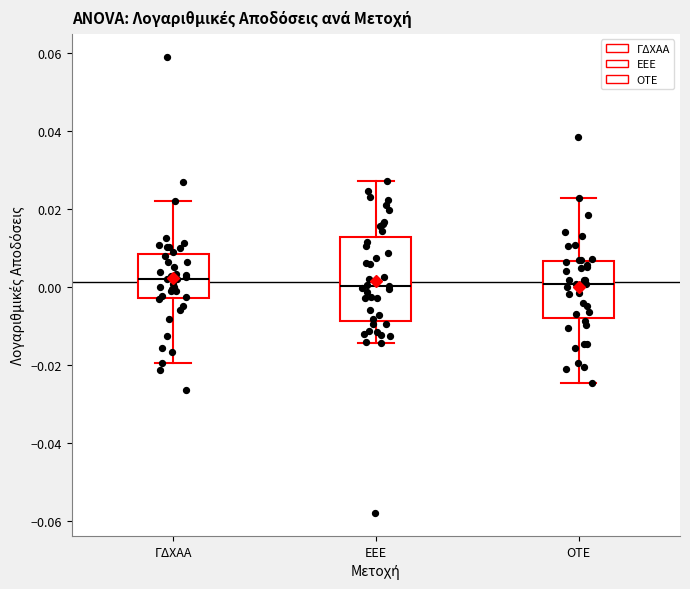

Comparing the boxes themselves (not the whiskers), which one is the tallest?

ΕΕΕ